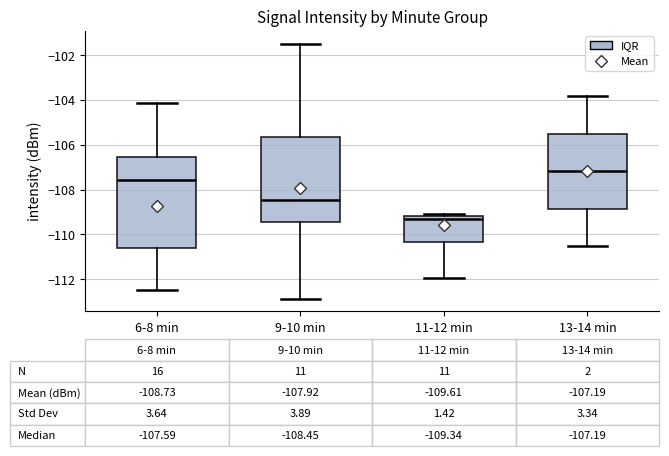

Which box has the lowest median line?

11-12 min